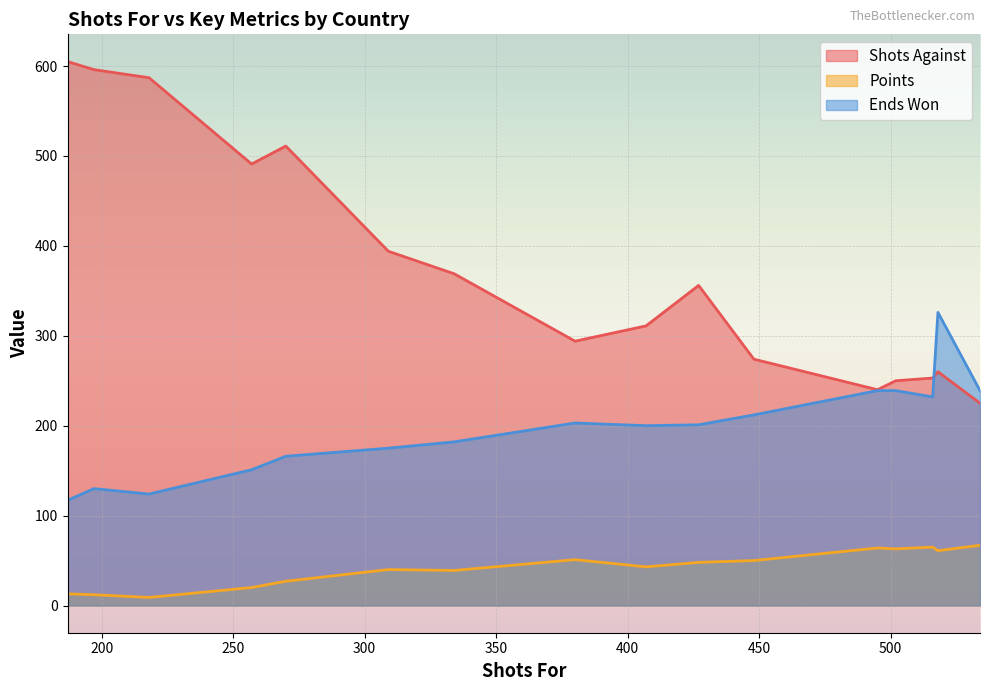

Does the chart display data point markers on the line(s)?

No